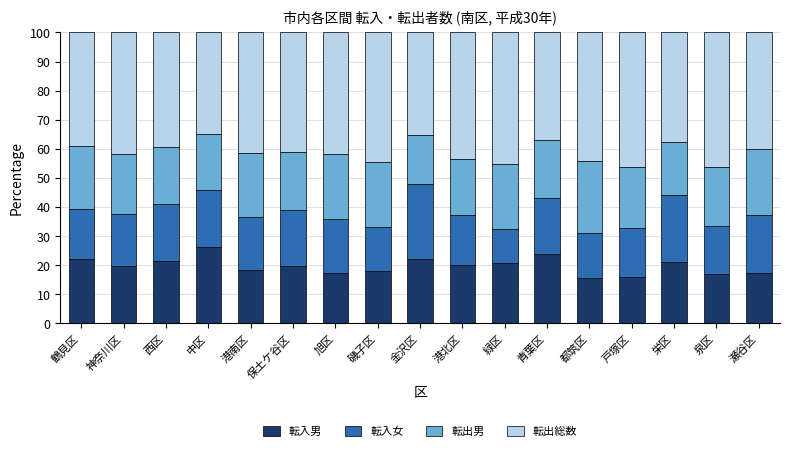

What is the sum of the 転入男 values at 栄区 and 都筑区?

36.8